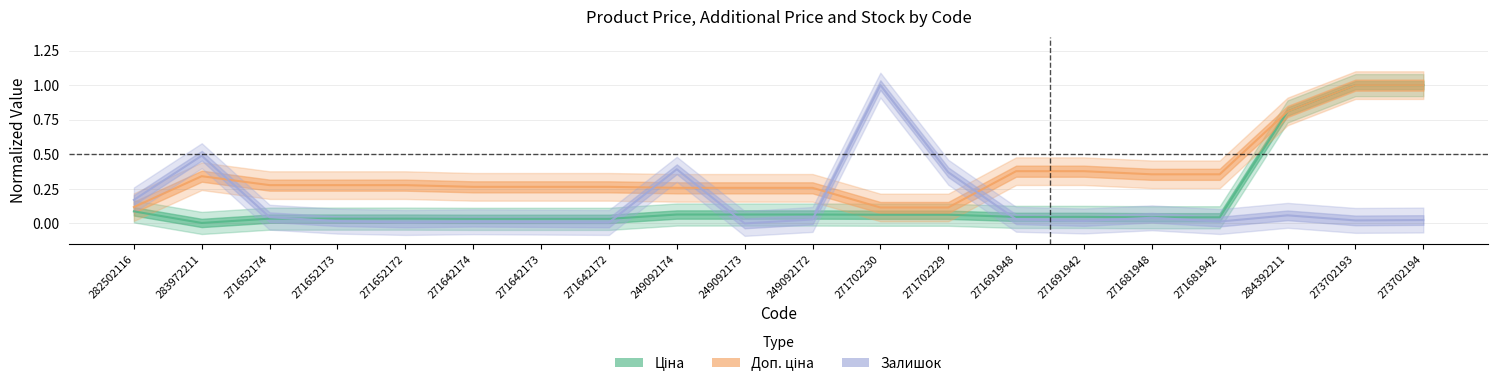

At which category does Залишок reach its first local peak?

283972211